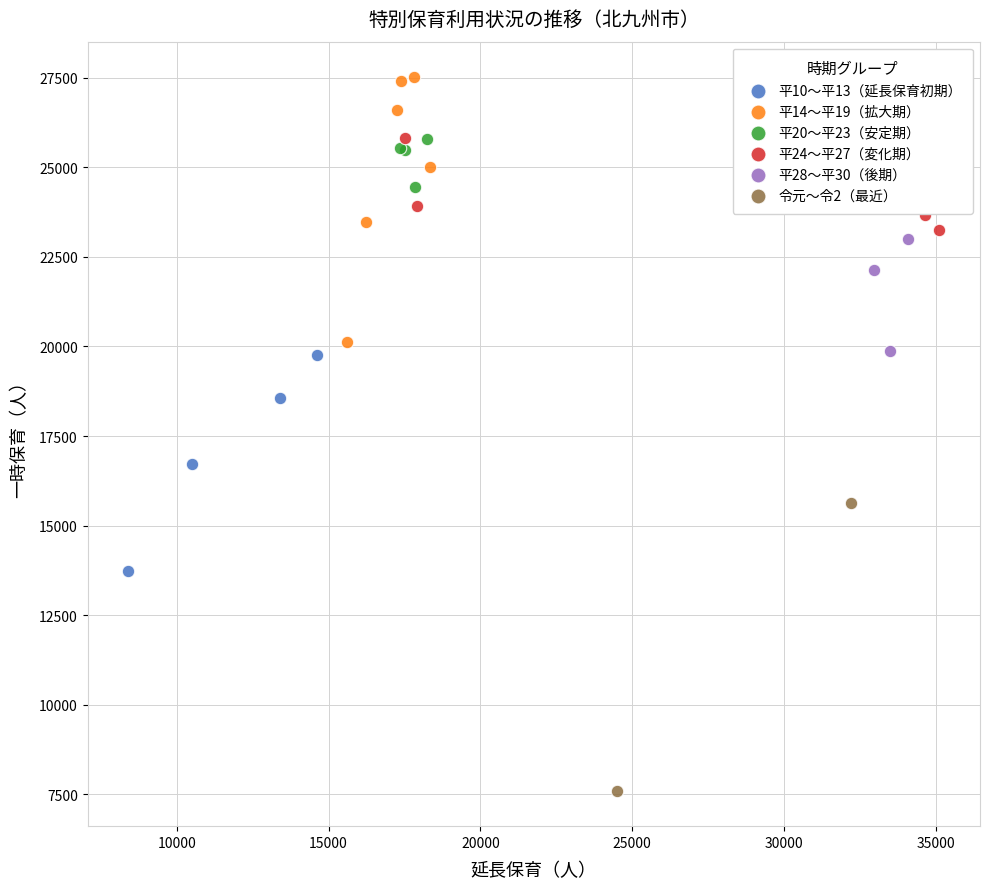

Which series has the widest spread of Y values?

令元〜令2（最近）